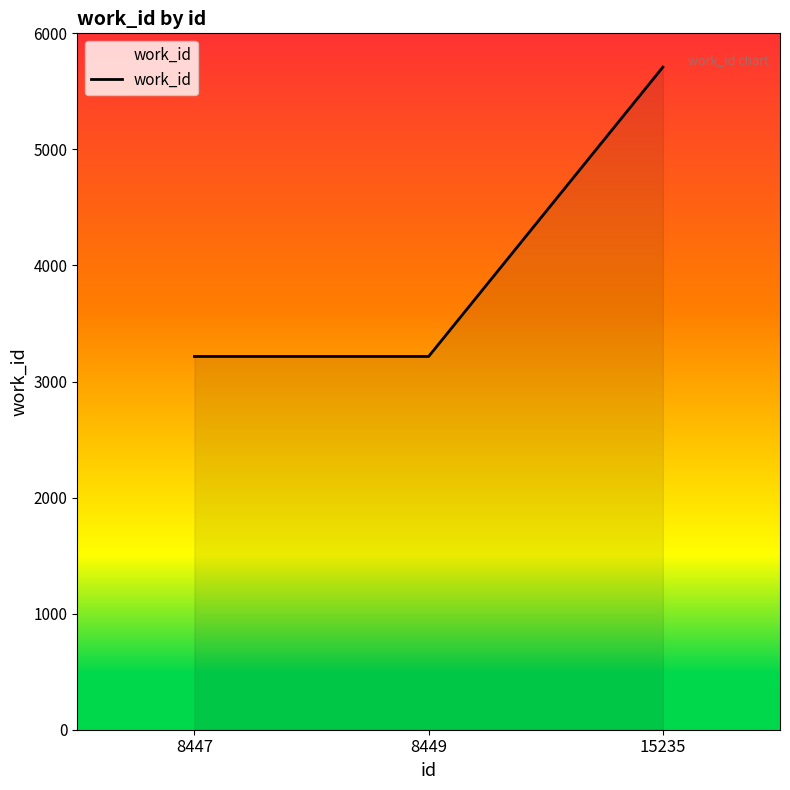

Reading left to right, extract all data points from this chart.

3216	3216	5709